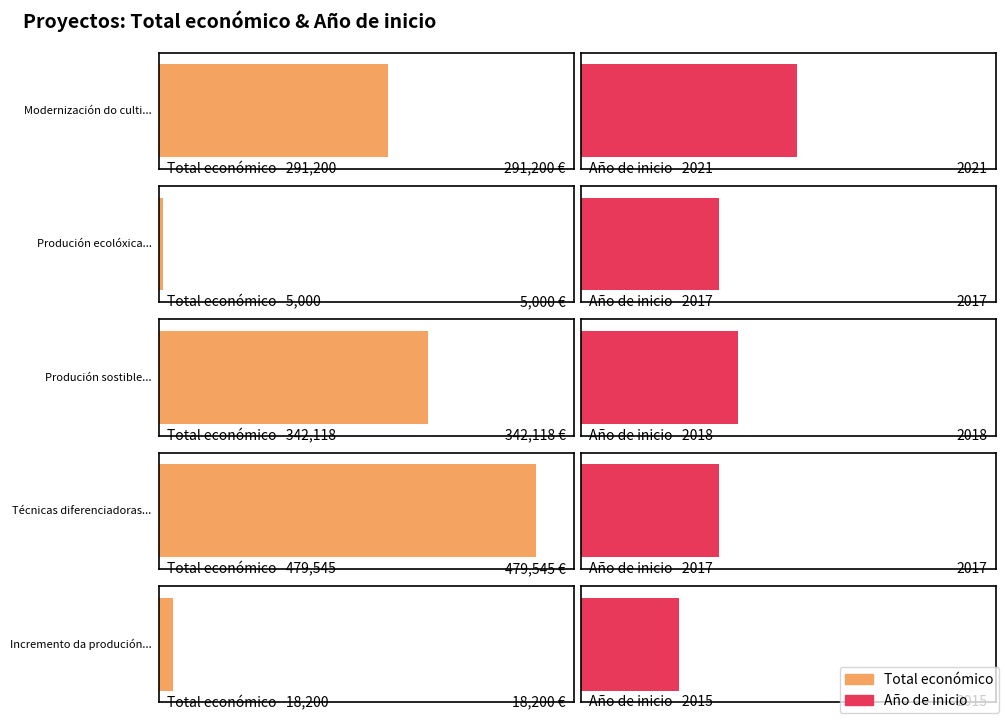

What is the difference between the second highest and minimum values in the Total económico series?

337118